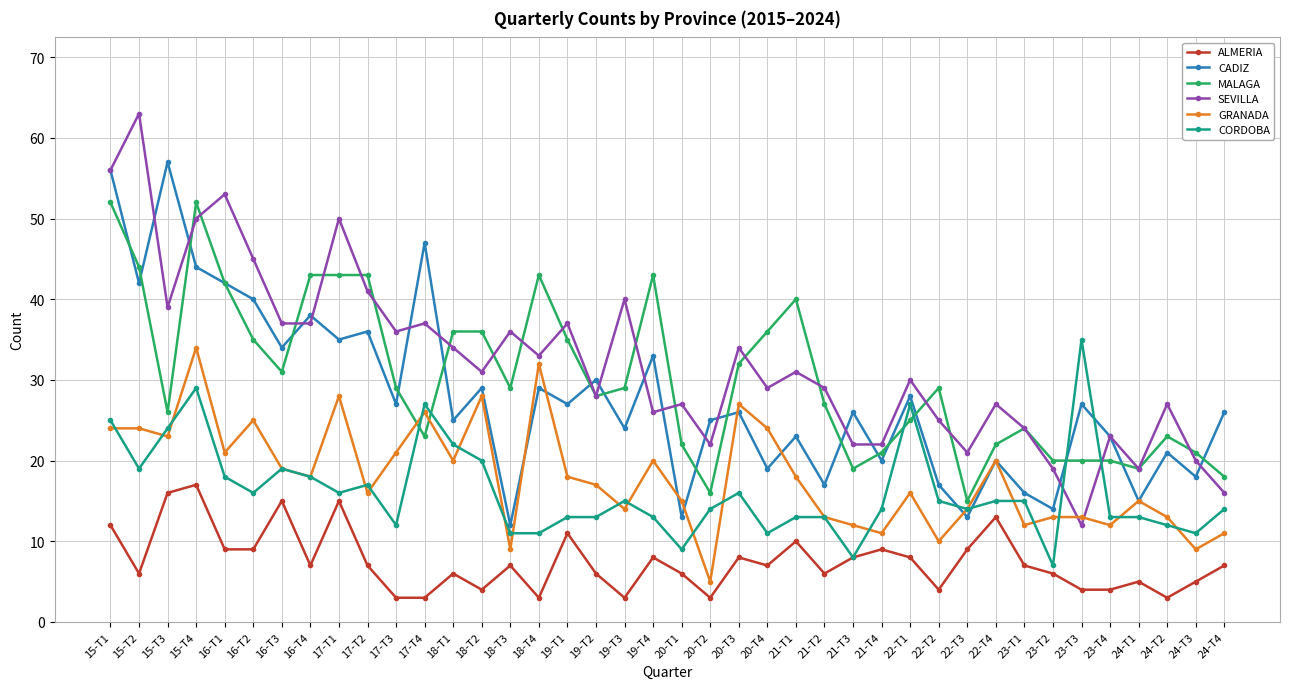

True or false: CORDOBA and CADIZ intersect in this chart.

True